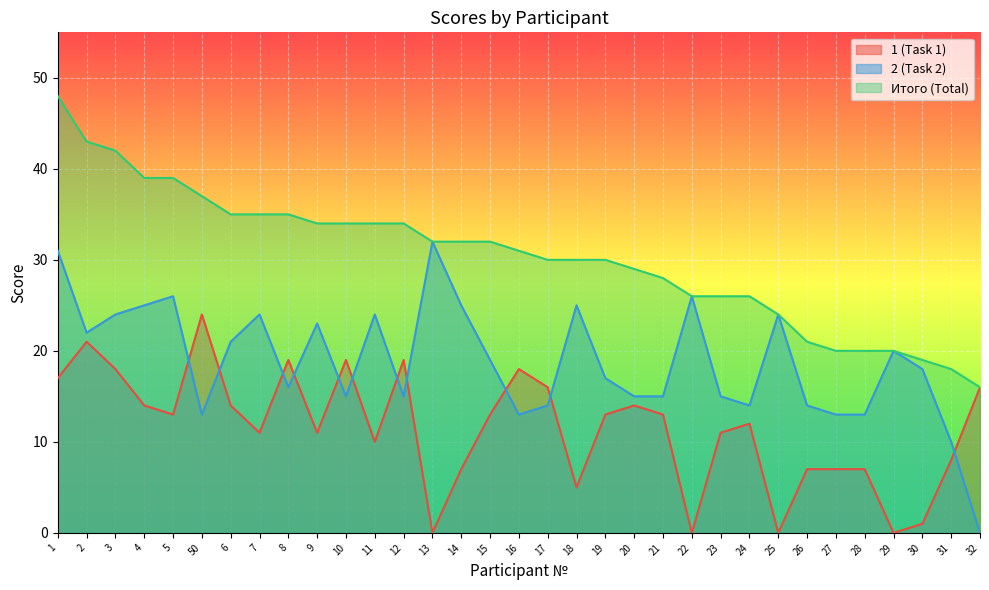

Which label corresponds to the largest value in the chart?

1